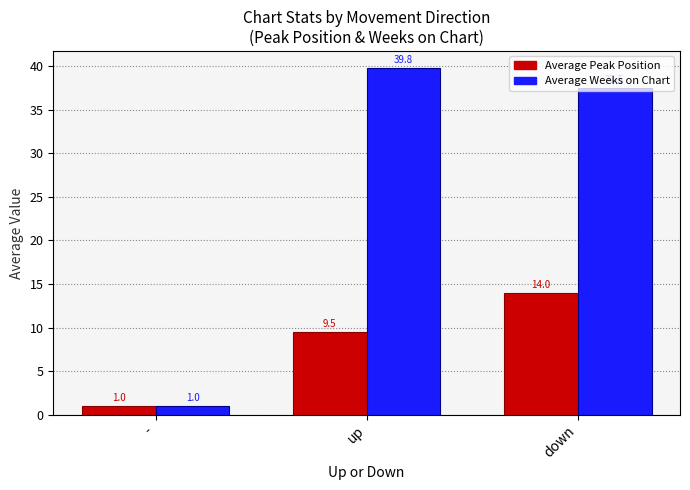

Which series has the largest range (max minus min)?

Average Weeks on Chart